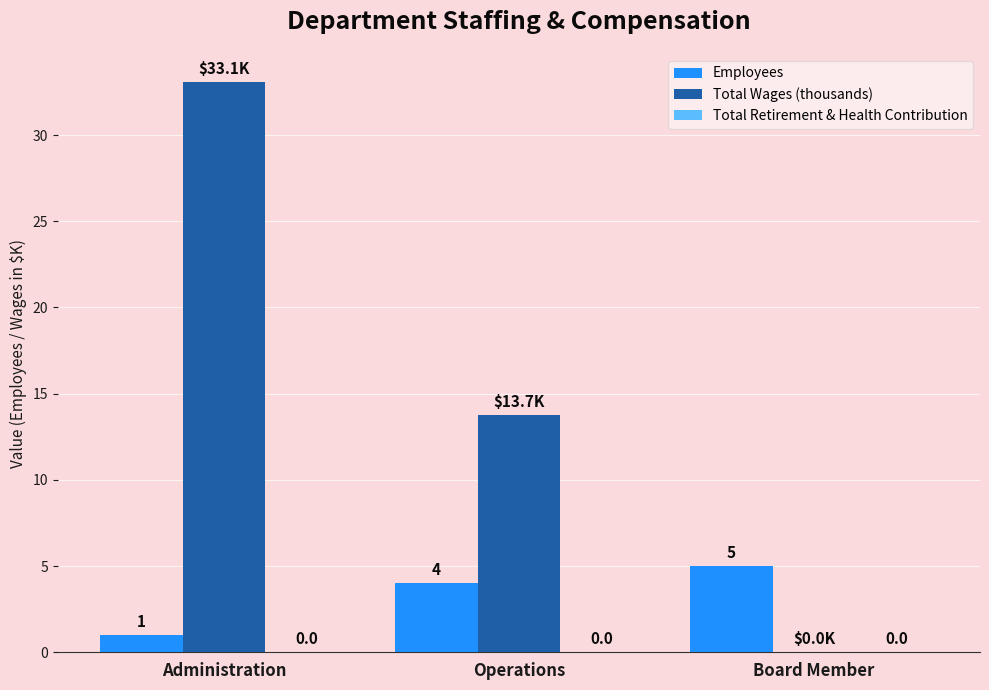

The value of Employees at Operations is 4.0. True or false?

True